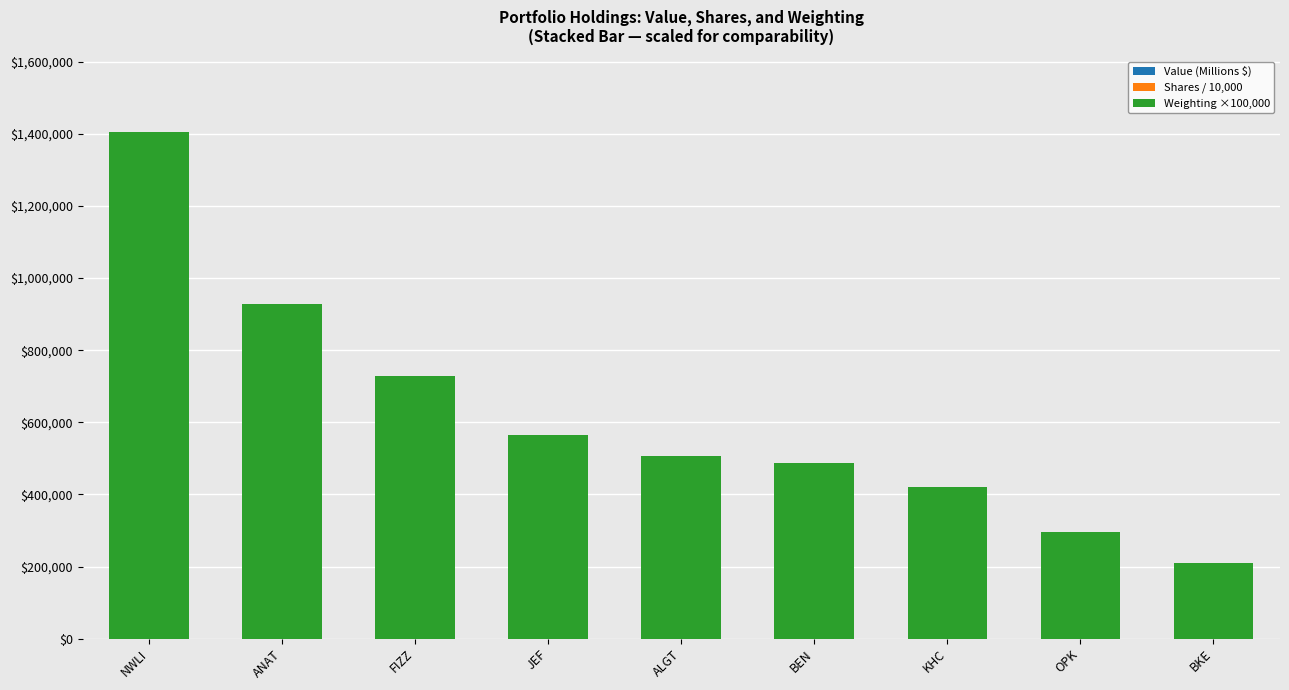

At which category is the sum across all series the highest?

NWLI